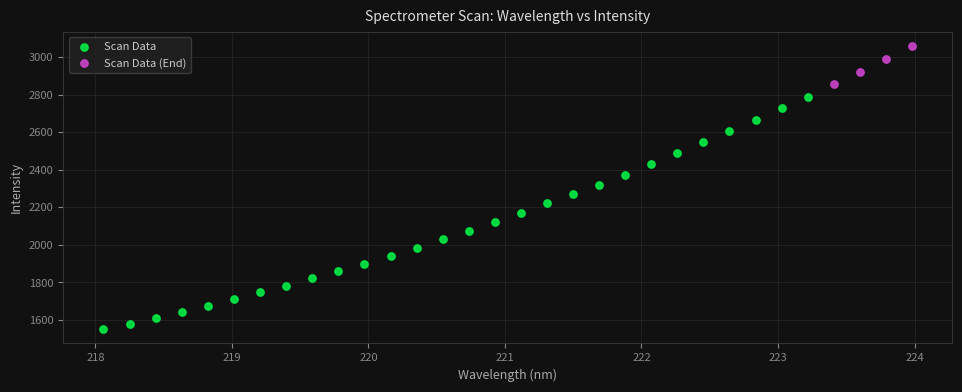

Which series has the largest Y range (max minus min)?

Scan Data